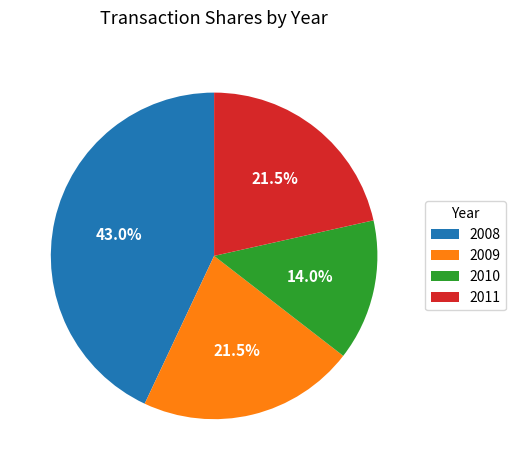

To the nearest percent, what is the average slice percentage?

25%